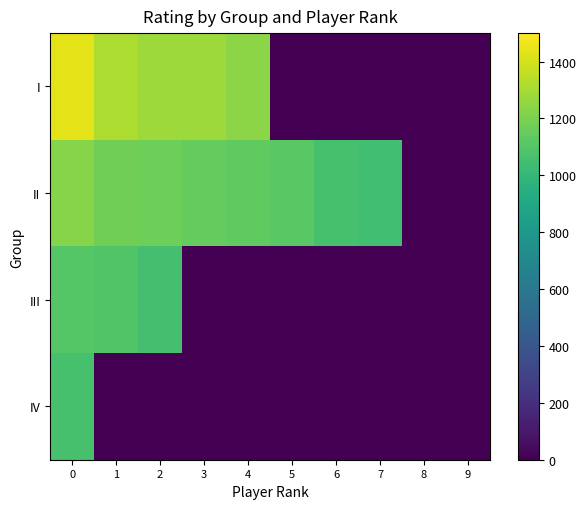

Rank the series by their maximum value, from lowest to highest.

IV, III, II, I